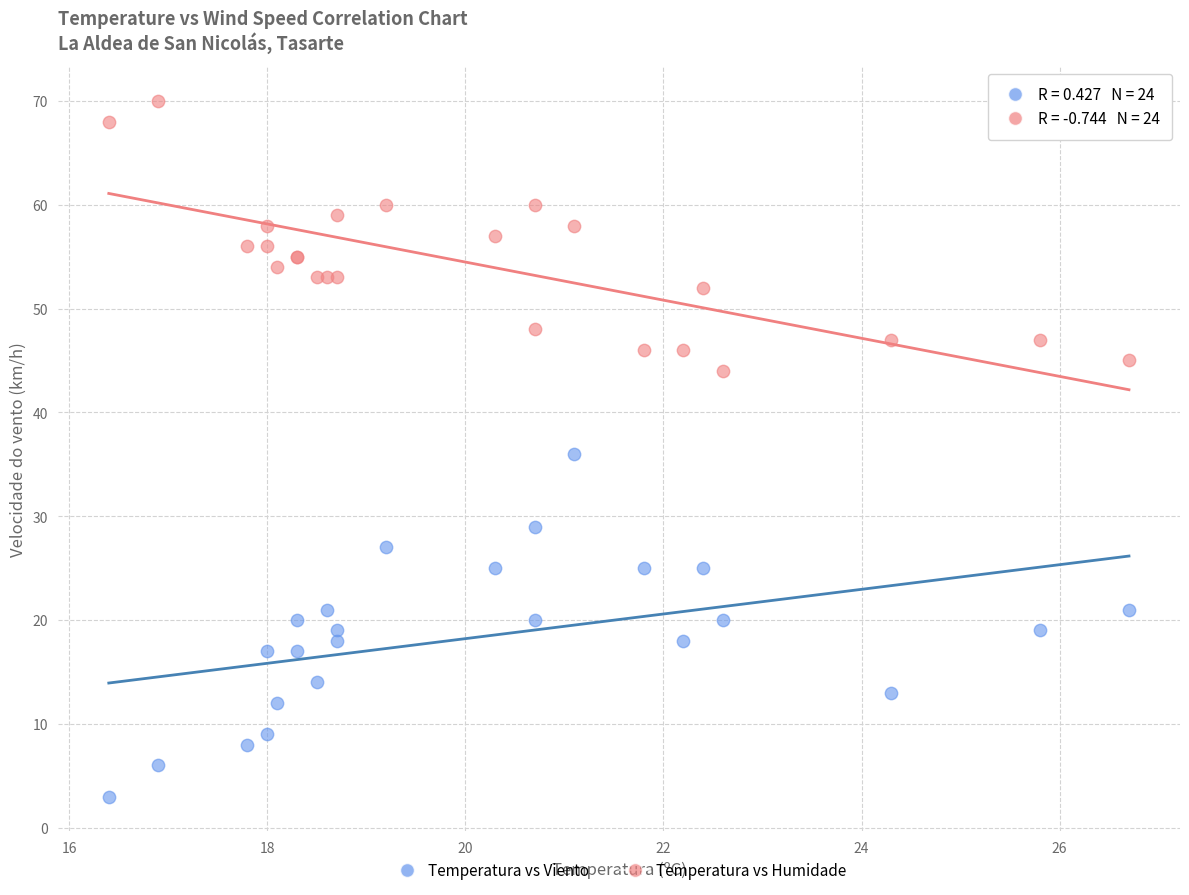

Which series contains the highest Y value?

Temperatura vs Humidade